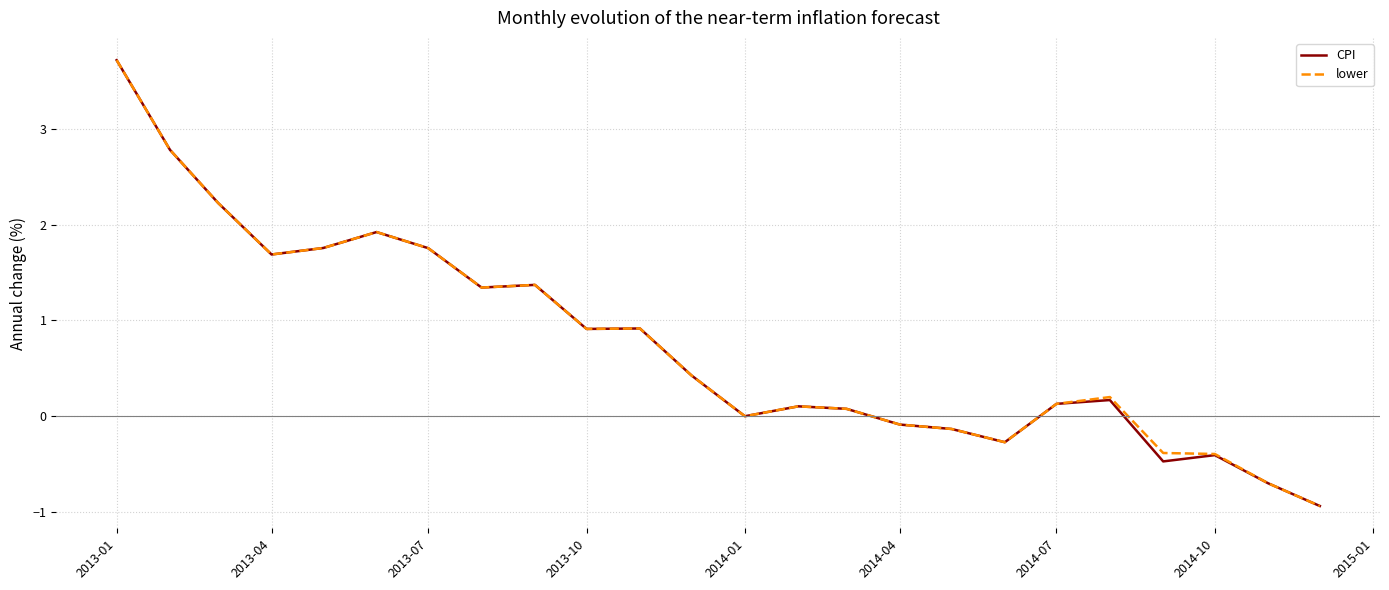

What is the sum of all lower values?

18.4